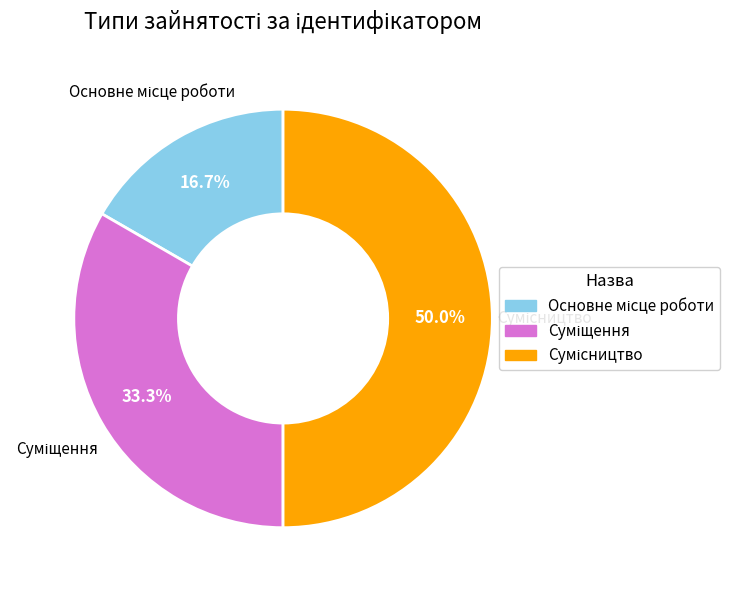

How many slices are in this pie chart?

3